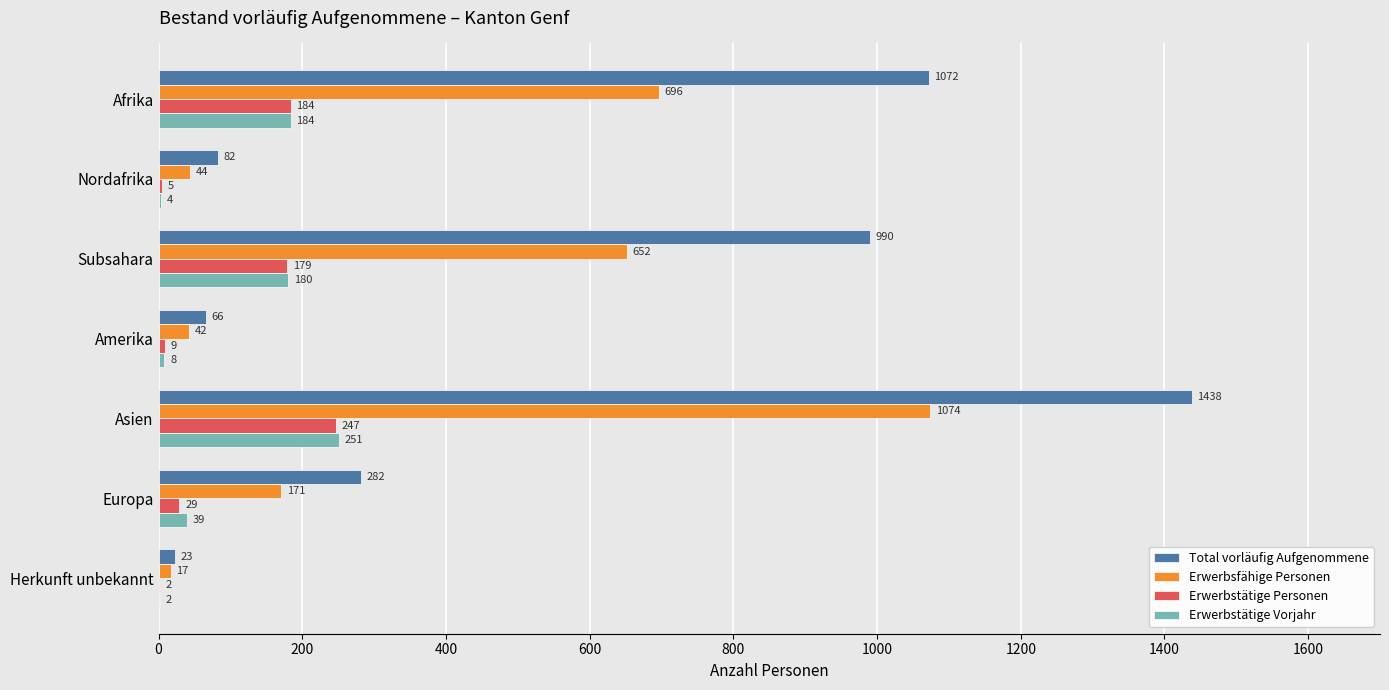

Is the value of Erwerbstätige Vorjahr at Herkunft unbekannt greater than the value of Erwerbstätige Personen at Afrika?

No